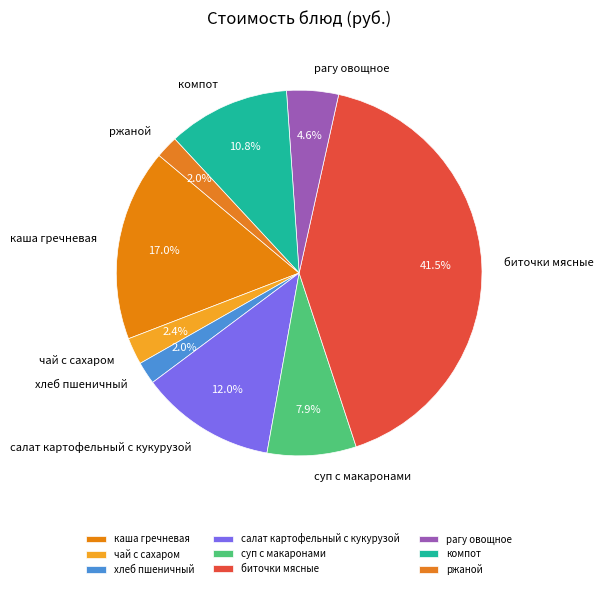

How many slices are in this pie chart?

9